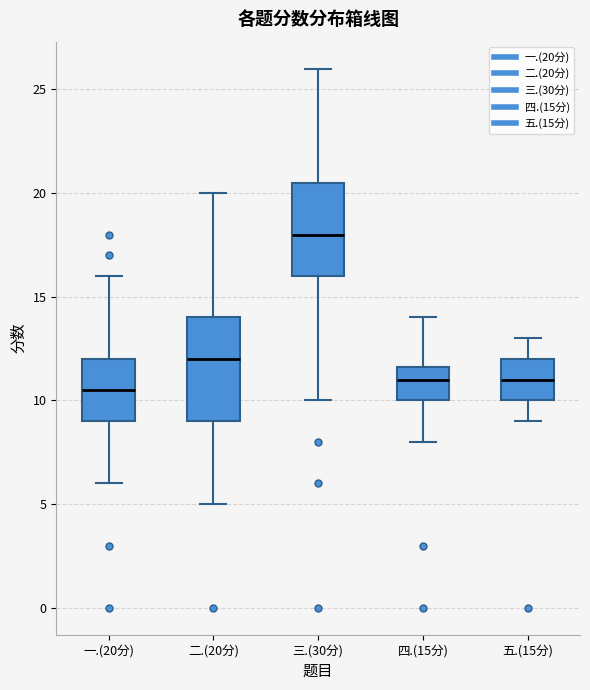

Which box is the tallest, from its lower edge to its upper edge?

二.(20分)